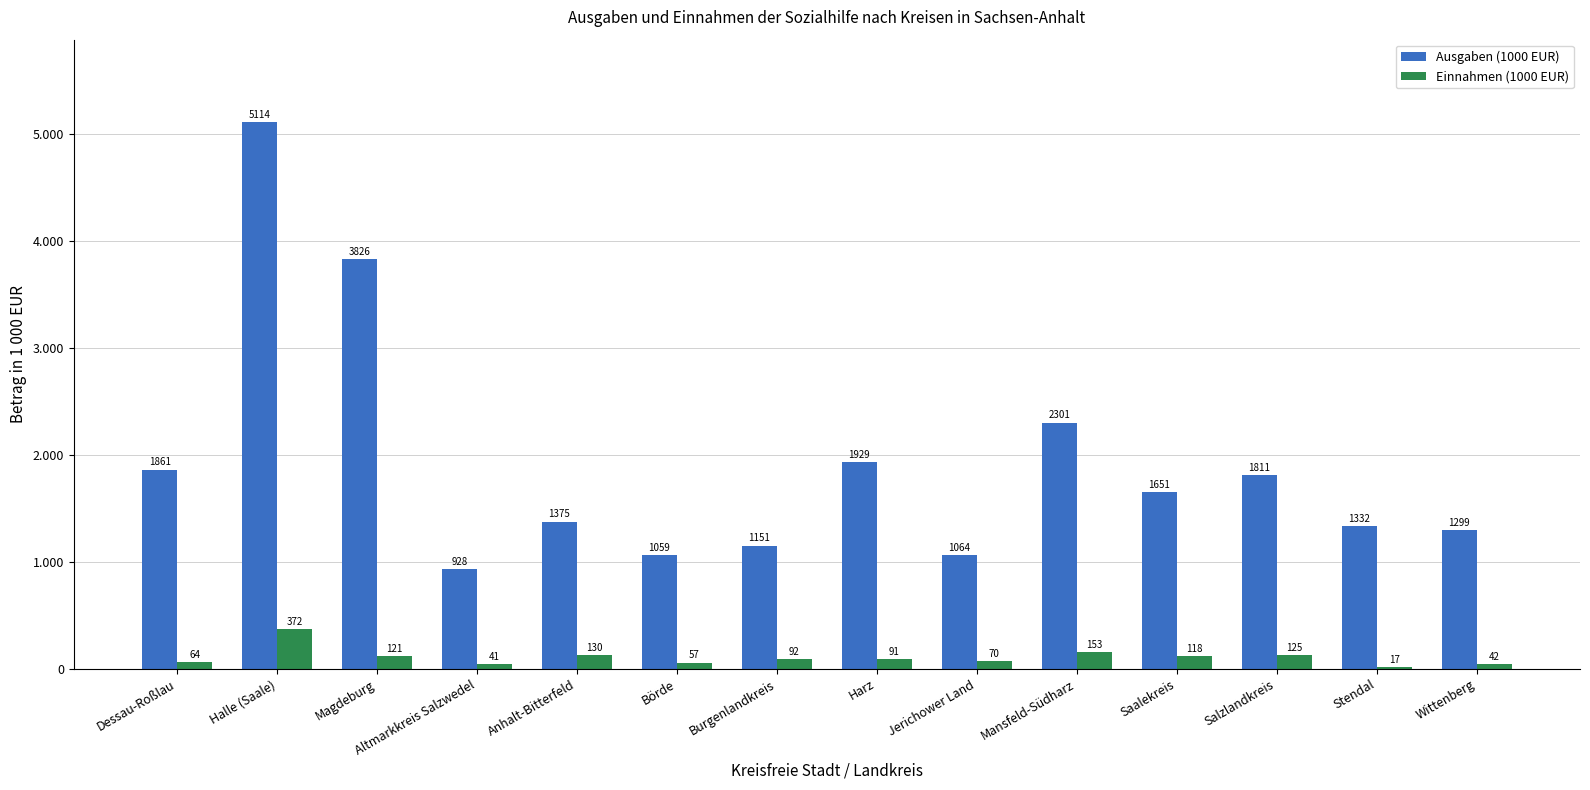

What are all the series names shown in the legend?

Ausgaben (1000 EUR), Einnahmen (1000 EUR)